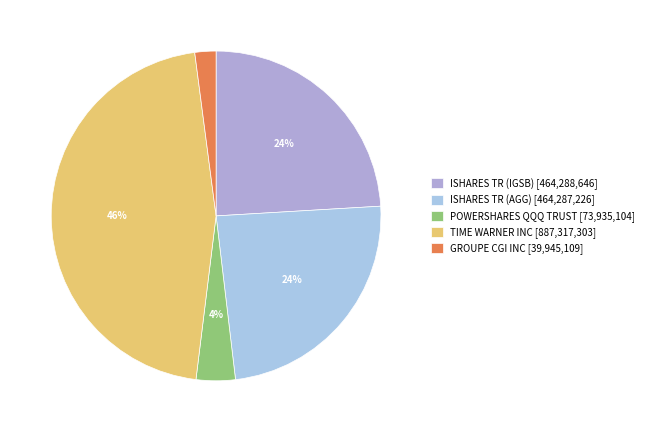

To the nearest percent, what is the combined percentage of TIME WARNER INC and GROUPE CGI INC?

48%